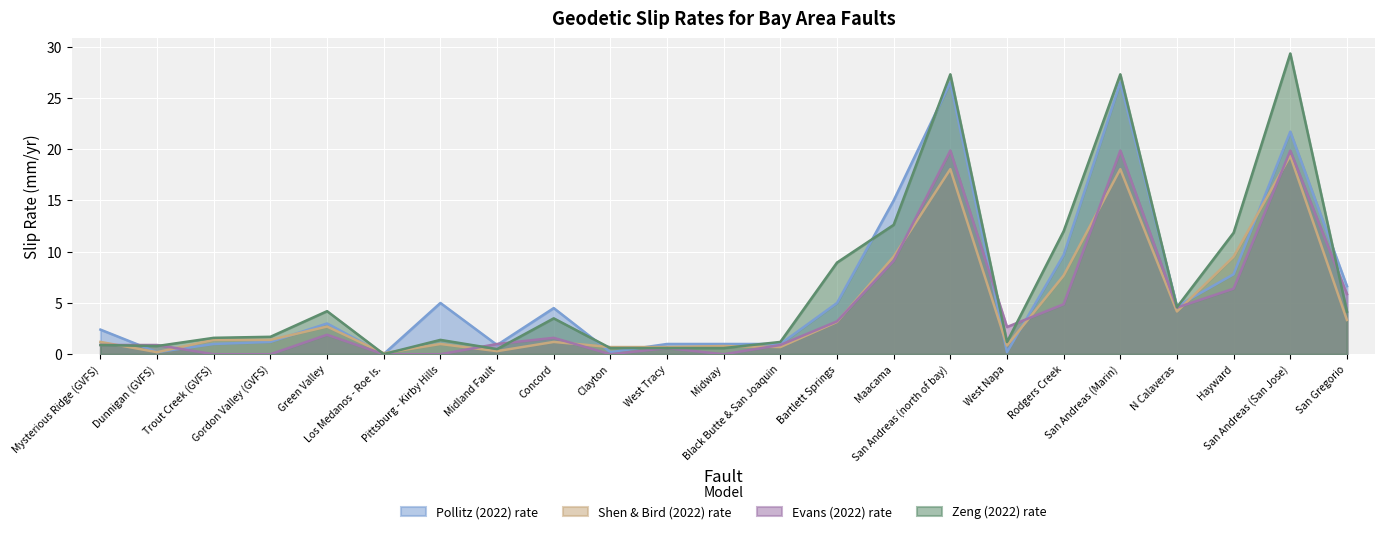

True or false: Zeng (2022) rate has more than 2 points higher than both neighbors.

True